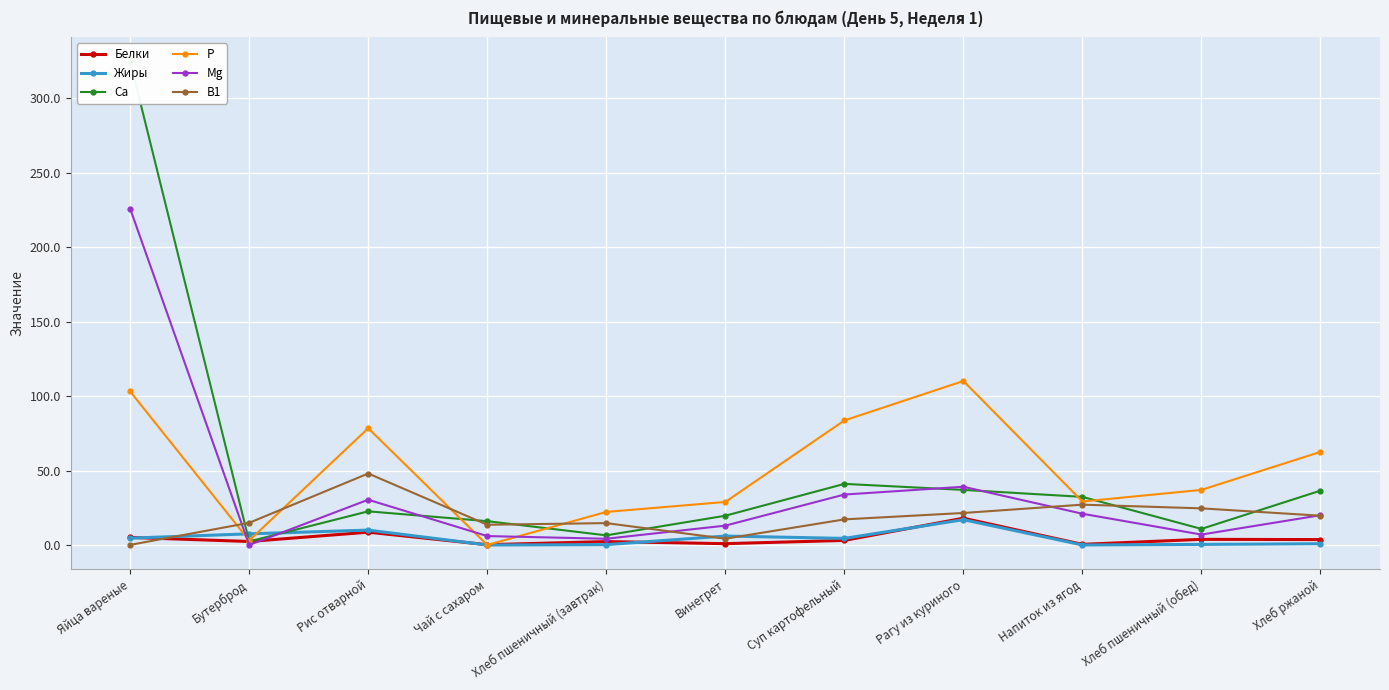

What is the difference between the second highest and minimum values in the Жиры series?

10.0